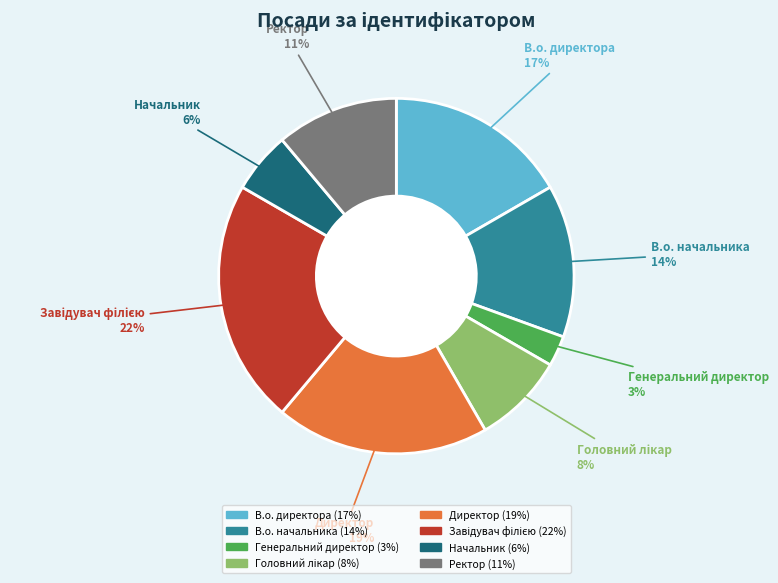

The Ректор slice represents 11% of the pie. True or false?

True